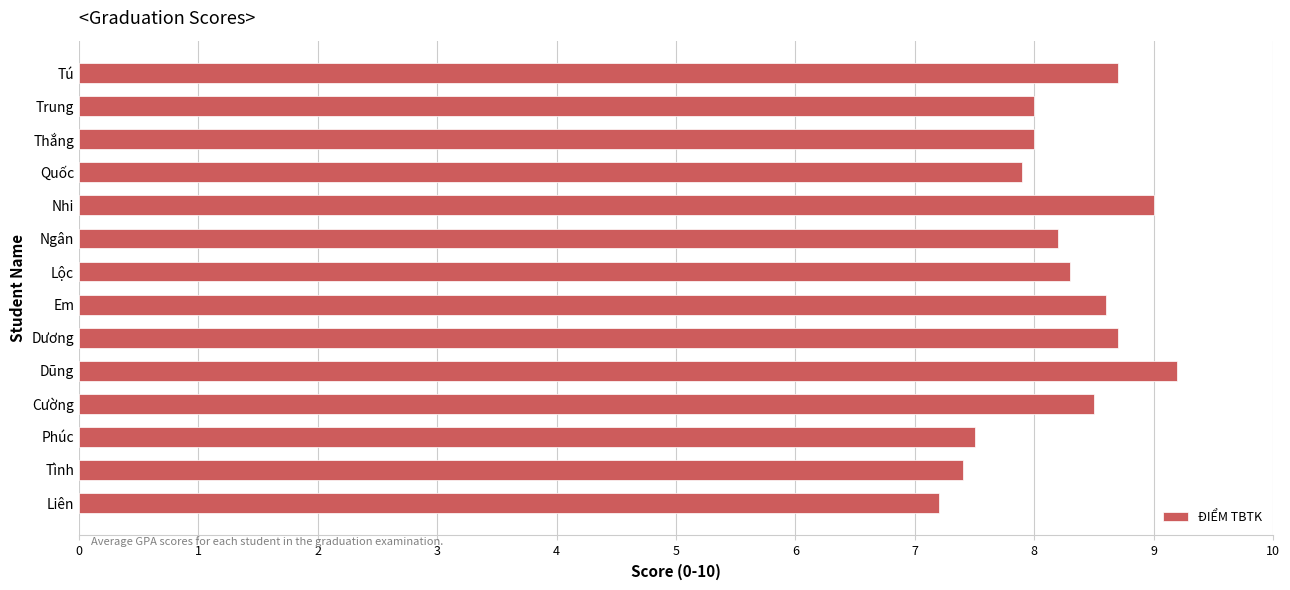

What is the change in value from Tình to Dương?

+1.3